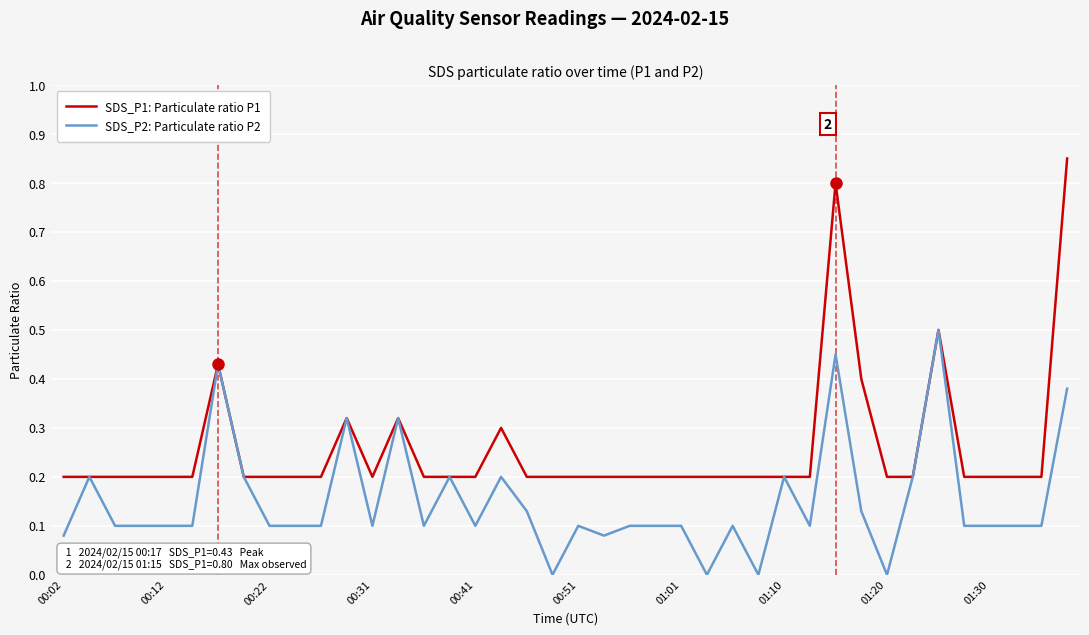

Which series has the largest range (max minus min)?

SDS_P1: Particulate ratio P1